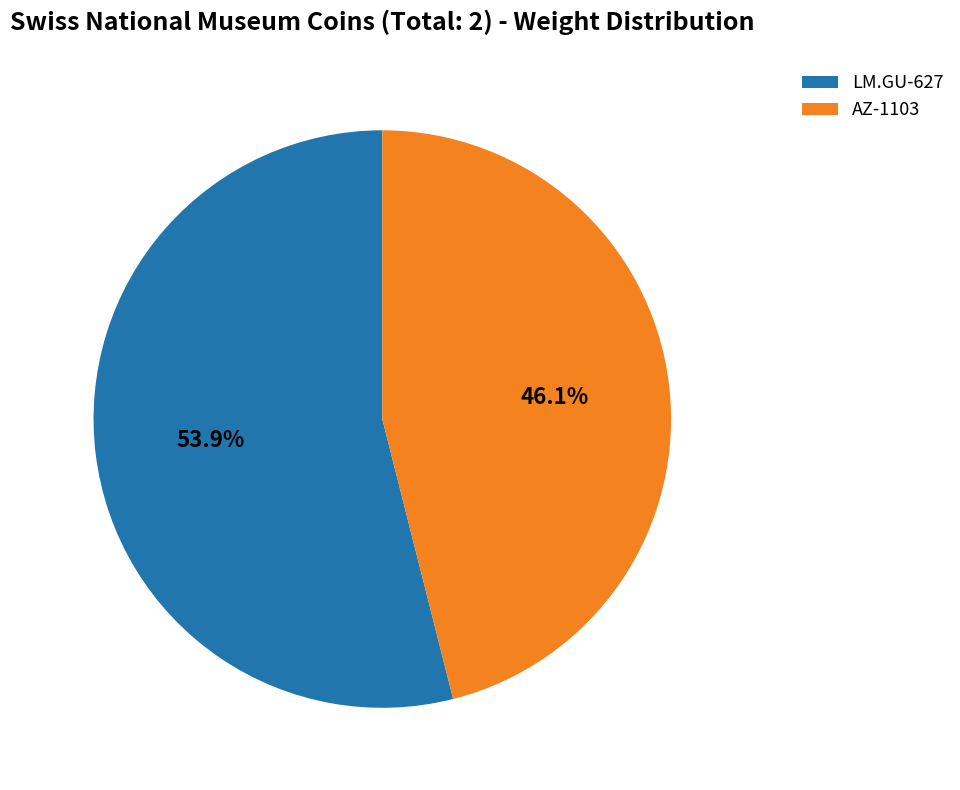

To the nearest percent, what is the difference between the LM.GU-627 and AZ-1103 slice percentages?

8%